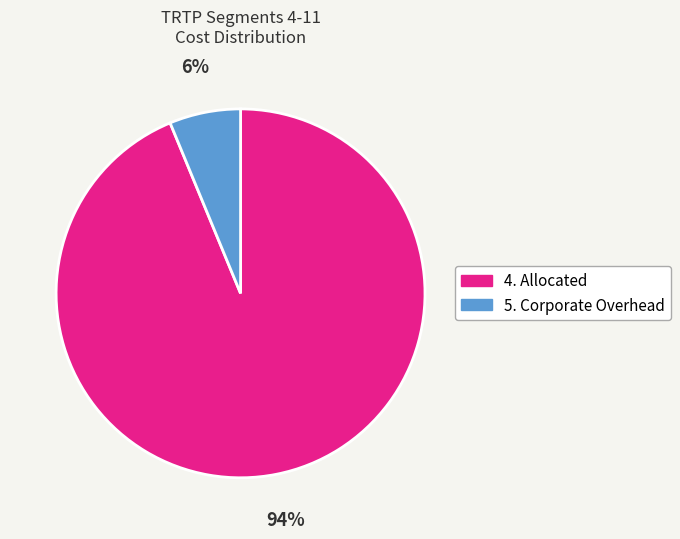

What is the smallest slice in the pie chart?

5. Corporate Overhead